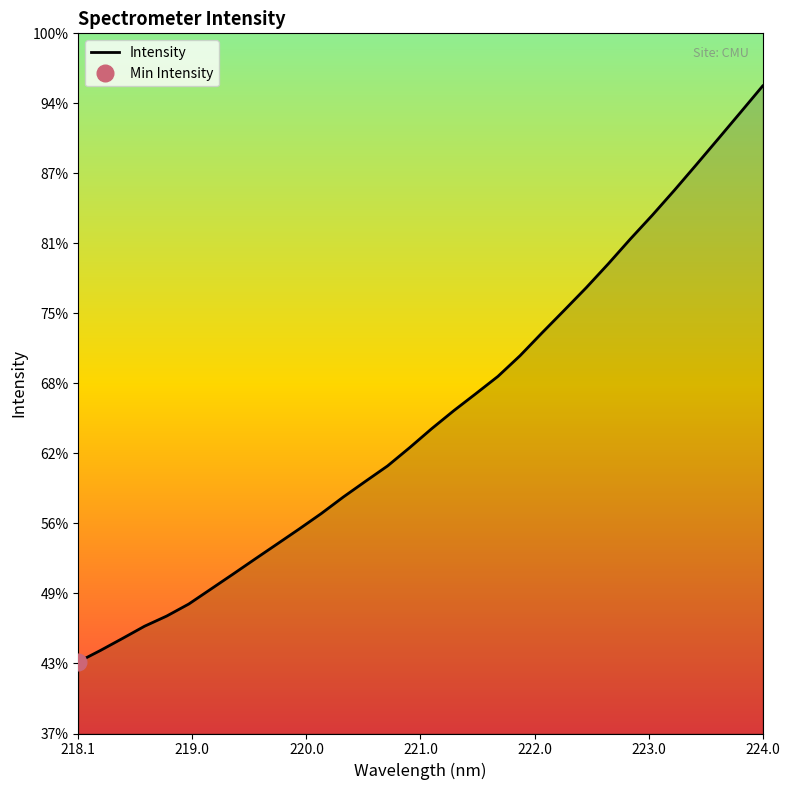

Read the value at 222.0721.

5154.2